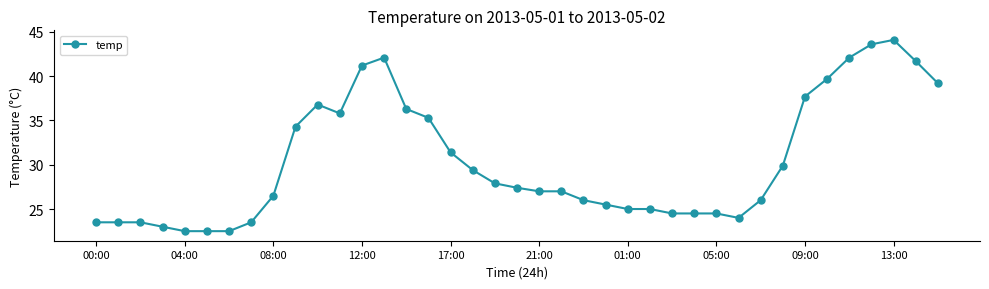

True or false: the data has more than 2 interior local peaks.

True